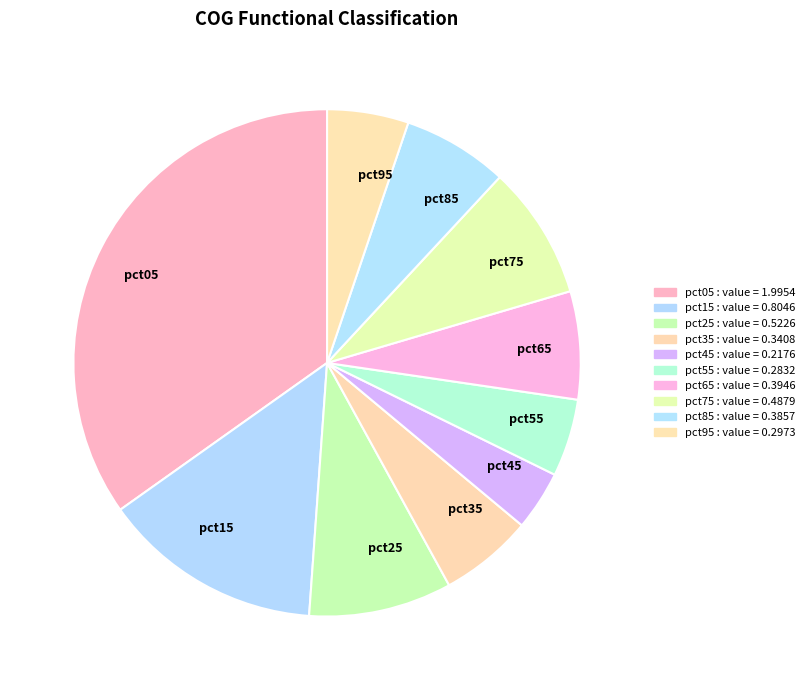

How many segments does this pie chart have?

10